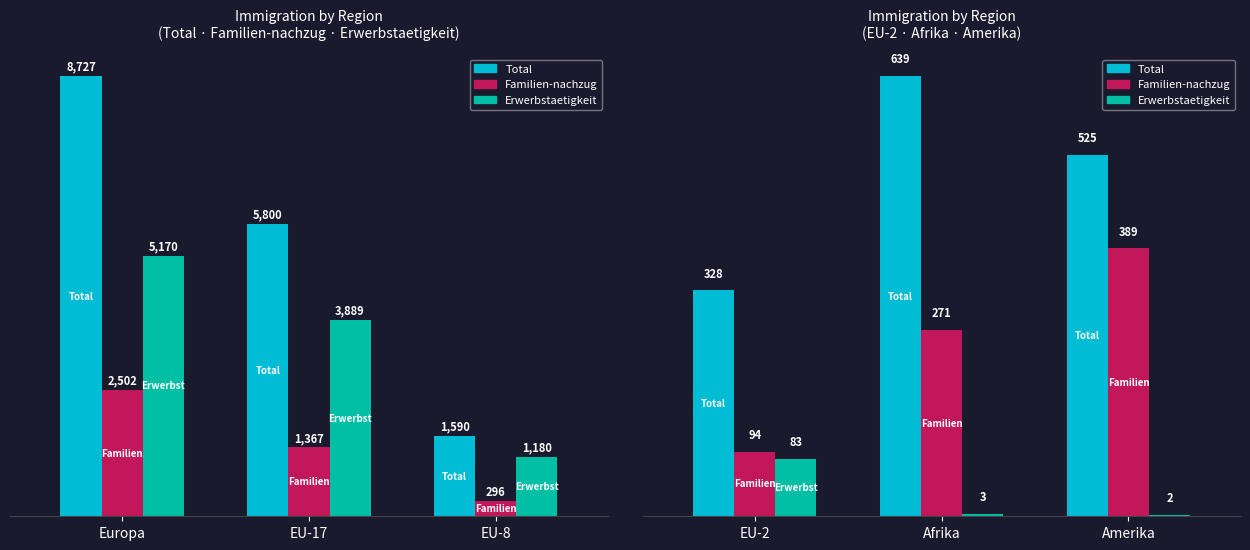

Which series has the largest range (max minus min)?

Total